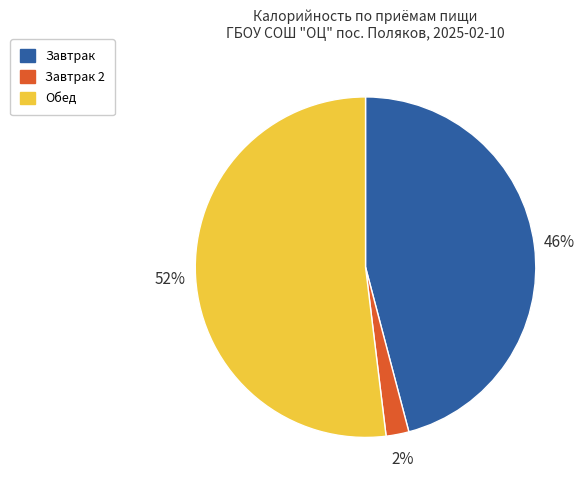

To the nearest percent, what is the difference between the largest and smallest slice percentages?

50%